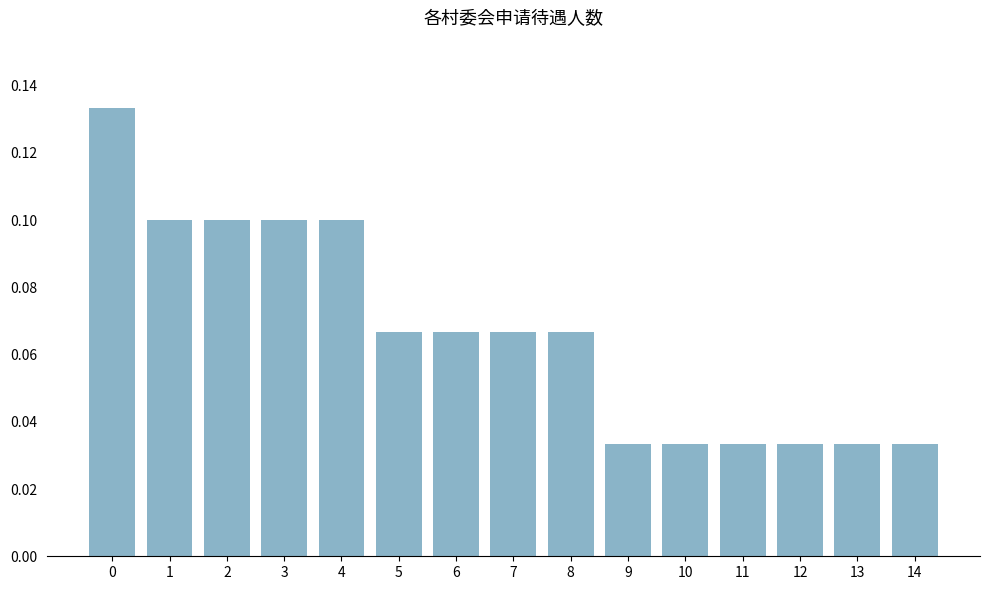

What is the sum of the values at 0 and 11?

0.2